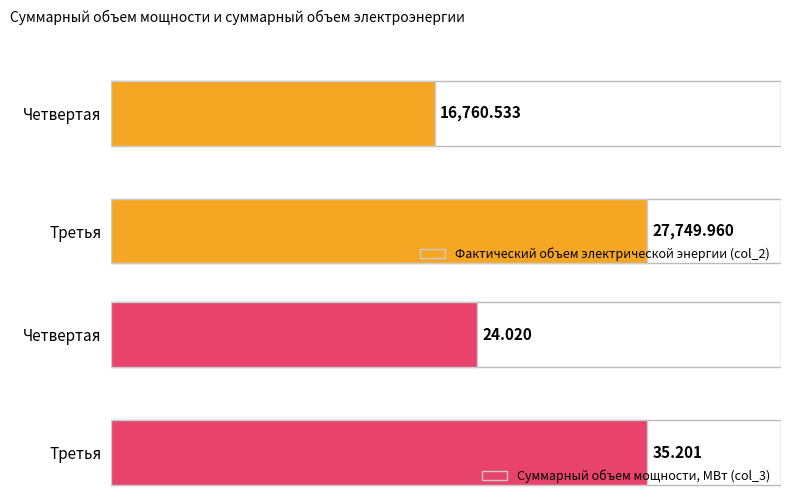

Count the number of categories in the chart.

2